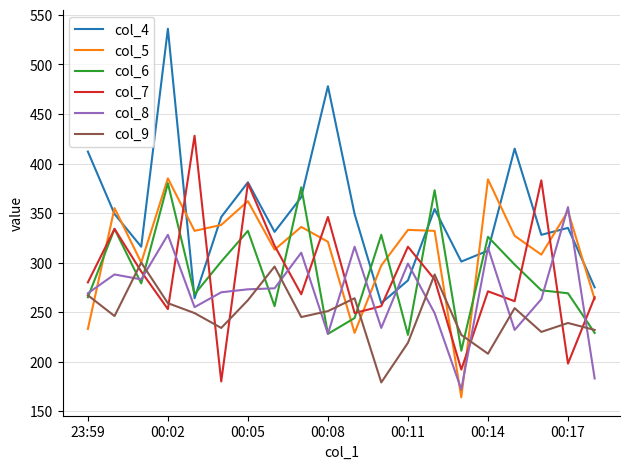

Which series has the largest total across all categories?

col_4